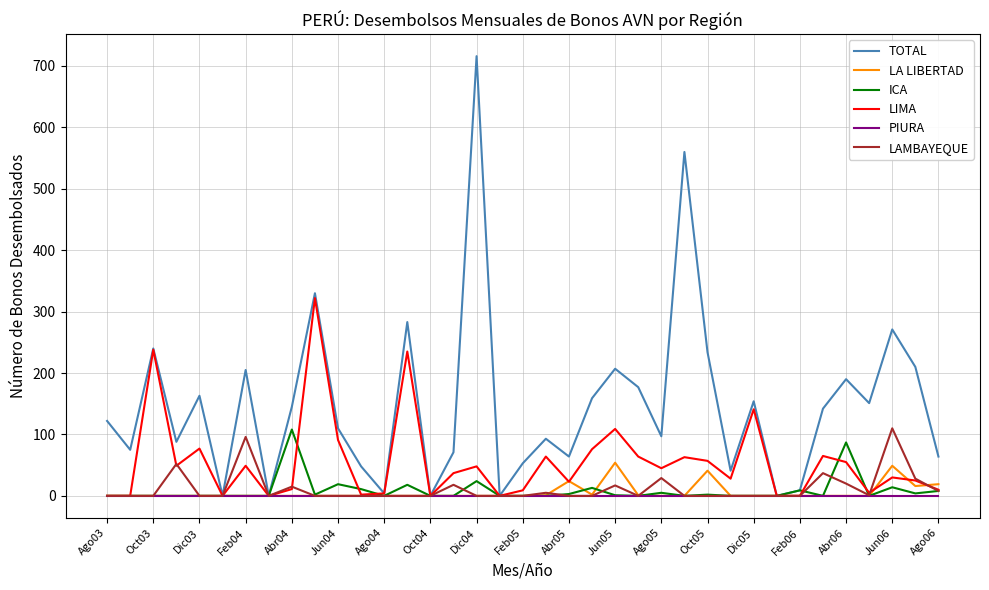

What is the greatest value displayed?

716